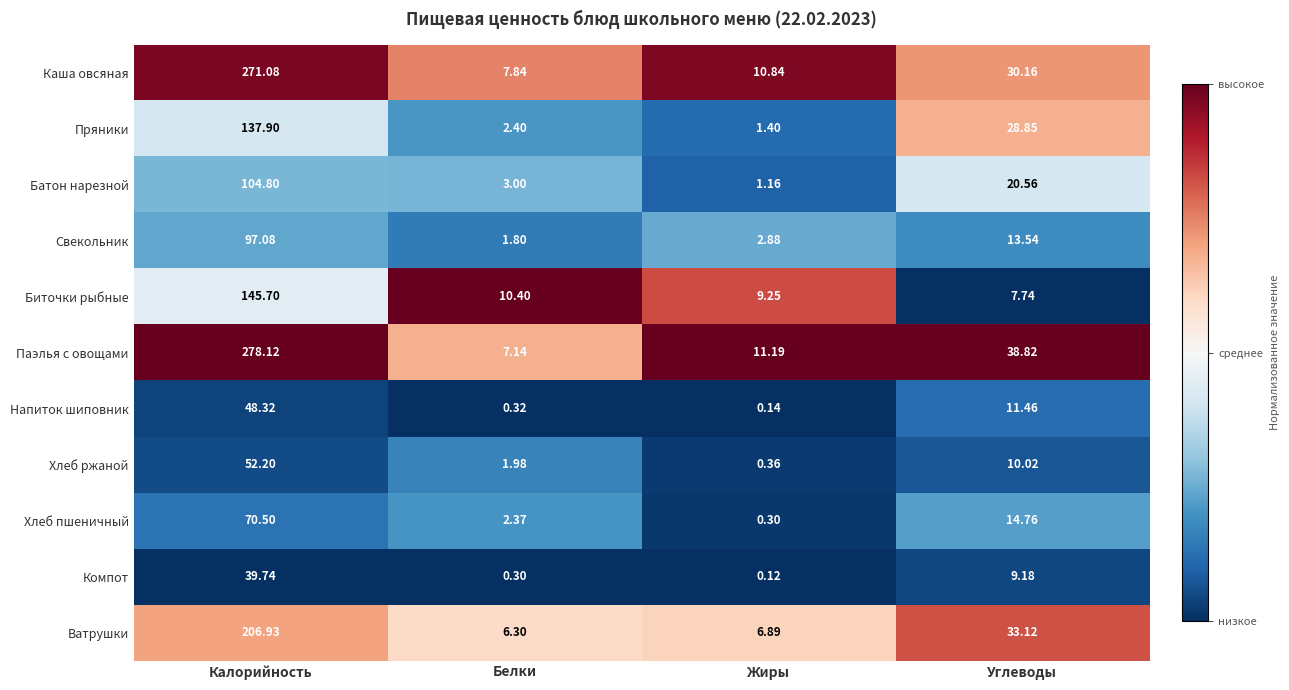

Between Калорийность and Жиры, which series saw the biggest shift?

Паэлья с овощами